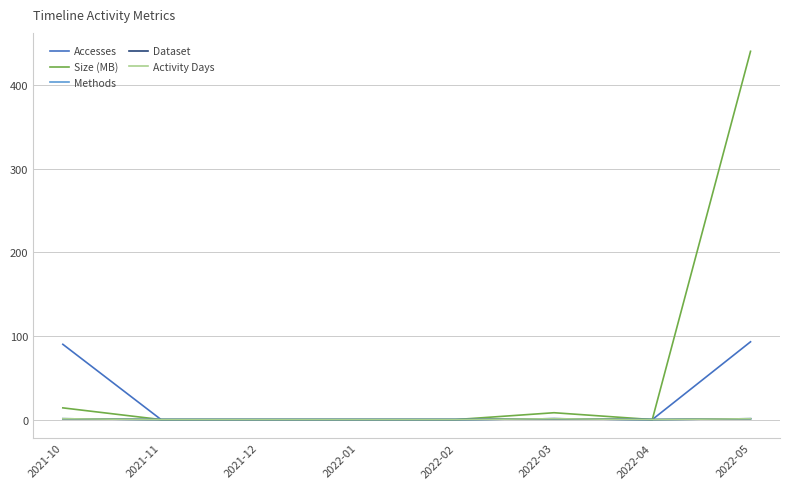

In Accesses, how many points are lower than both neighbors (excluding endpoints)?

1